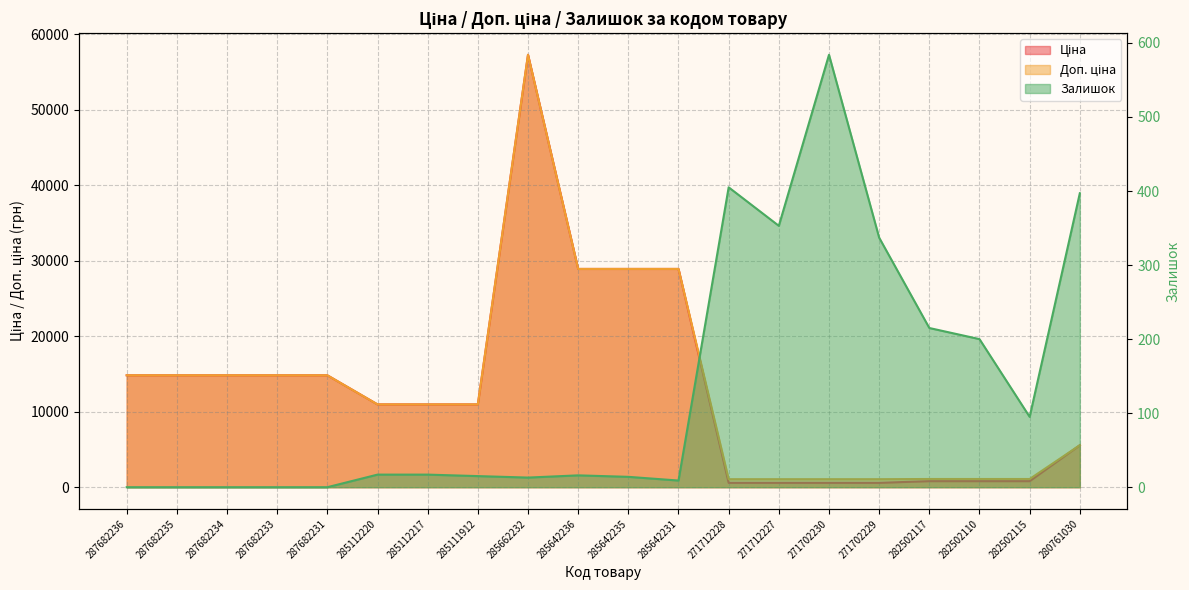

True or false: Залишок and Ціна intersect in this chart.

True